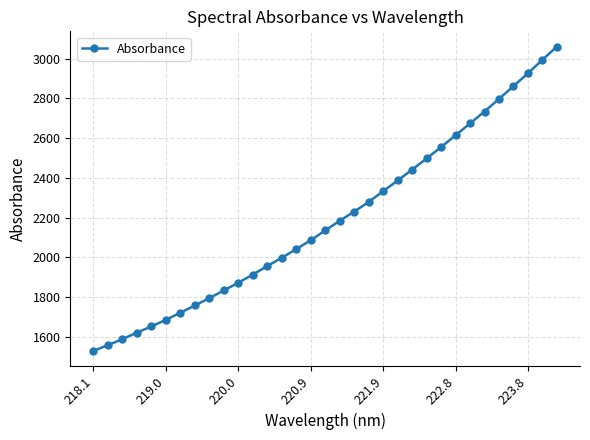

What is the greatest value displayed?

3060.3